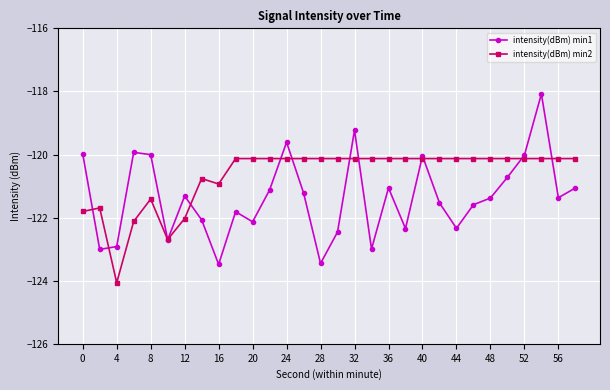

Count the number of data series in this chart.

2